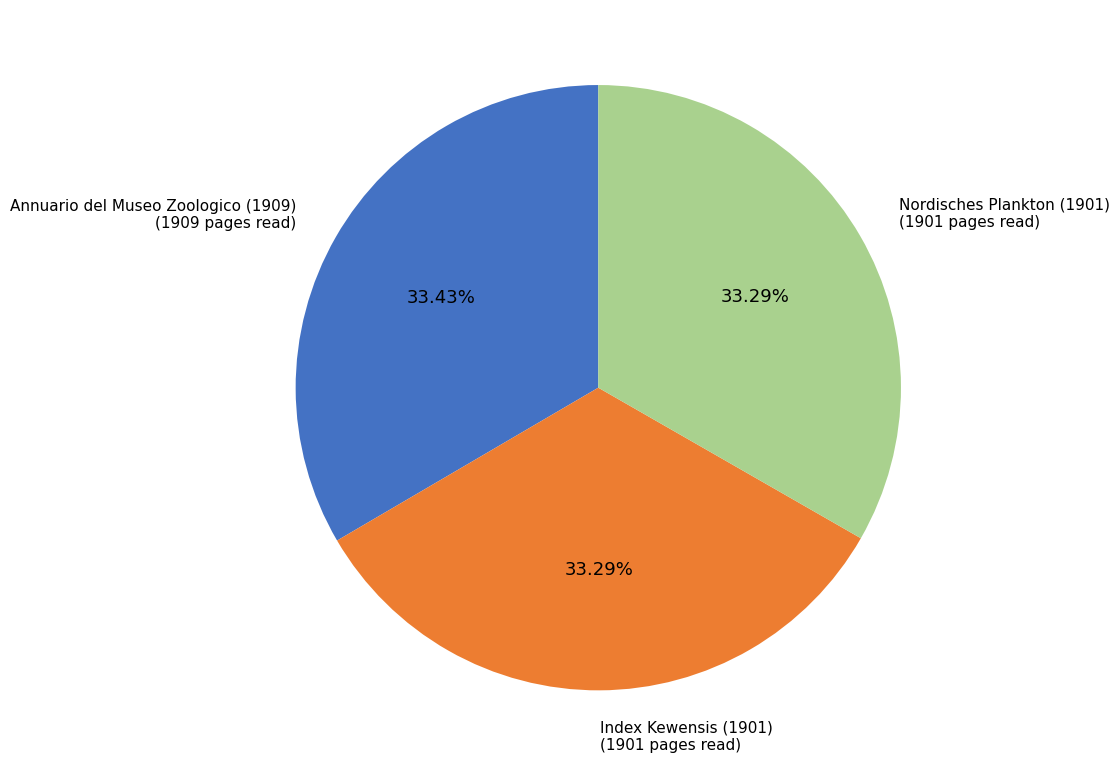

Is there a majority slice in this chart?

No